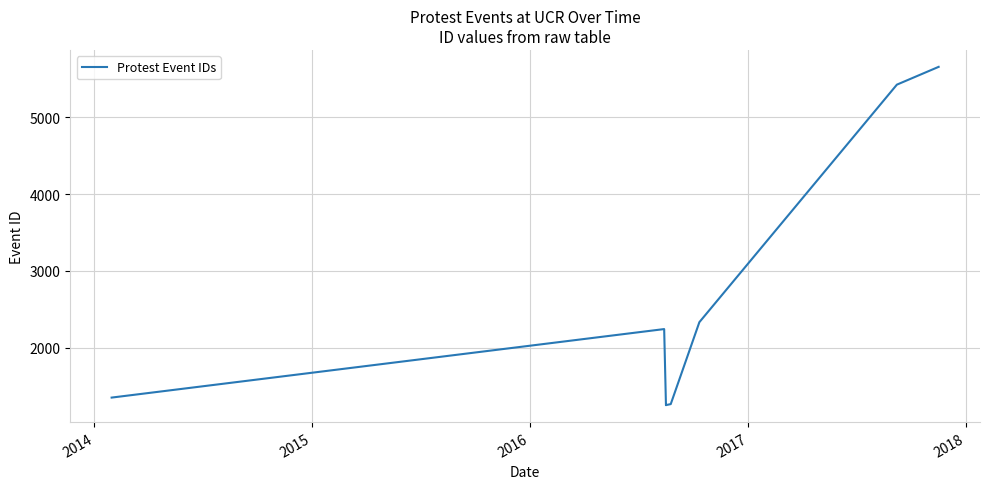

How many lines are shown in the chart?

1